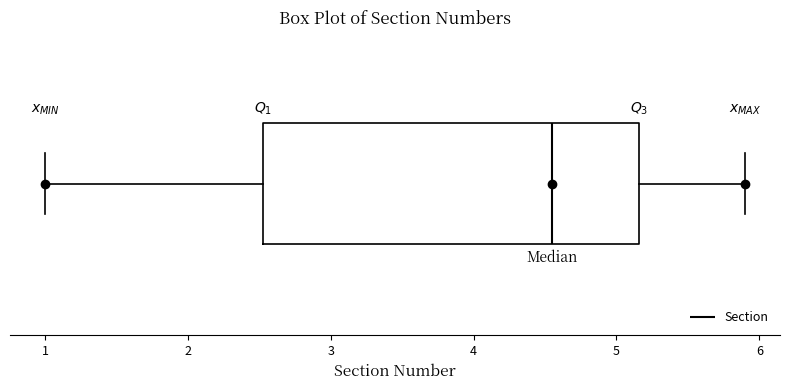

Read this box plot against the x-axis: the position of the median line, the range covered by the box, and the ends of both whiskers. The values are not printed on the chart, so give them approximately, as read against the axis.

median 4.6, box 2.5 to 5.2, whiskers 1.0 to 5.9